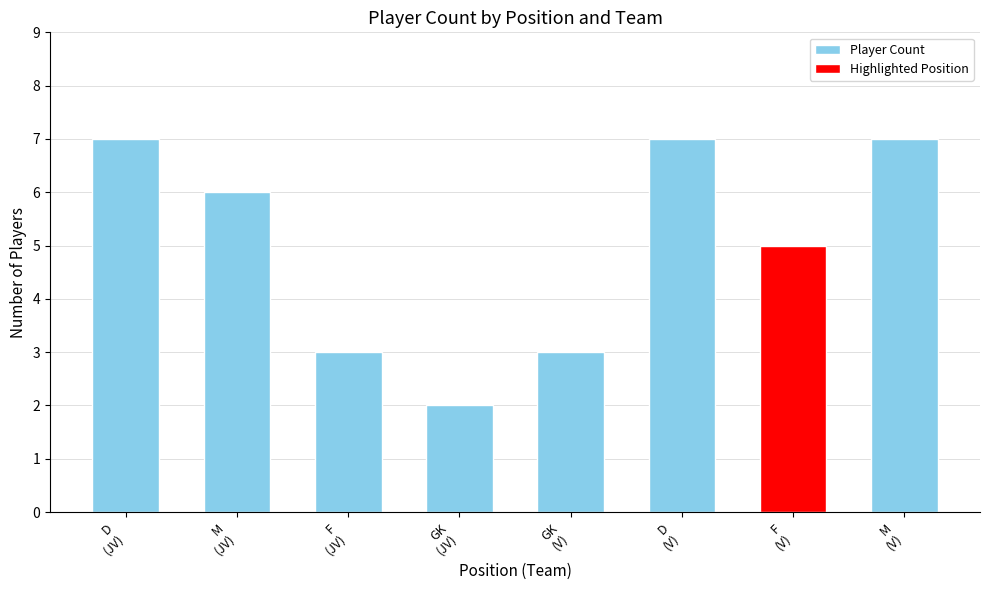

What is the sum of all values?

40